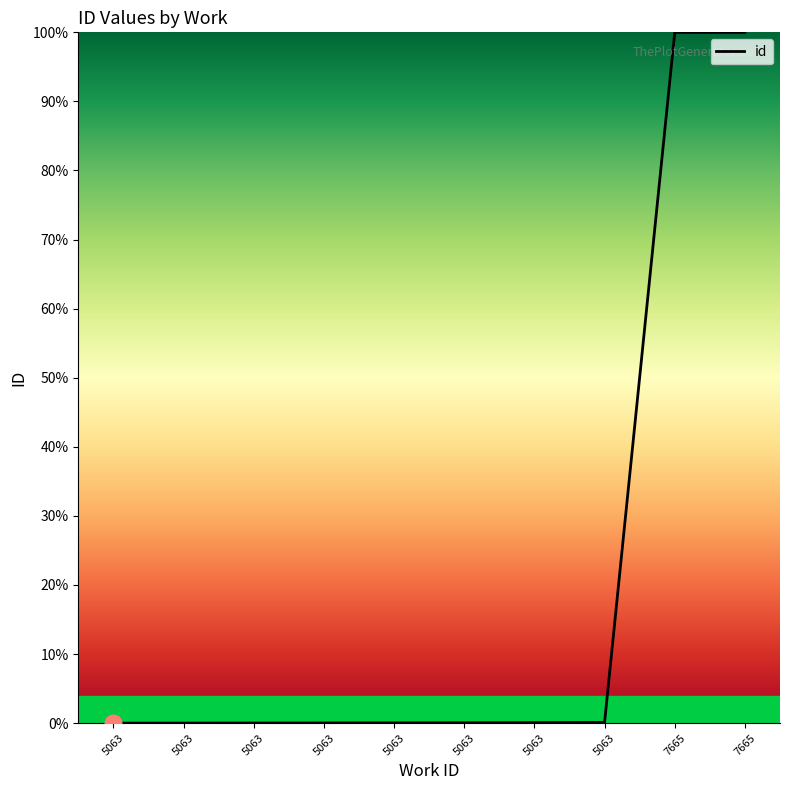

Rank the categories by value from lowest to highest.

5063, 5063, 5063, 5063, 5063, 5063, 5063, 5063, 7665, 7665